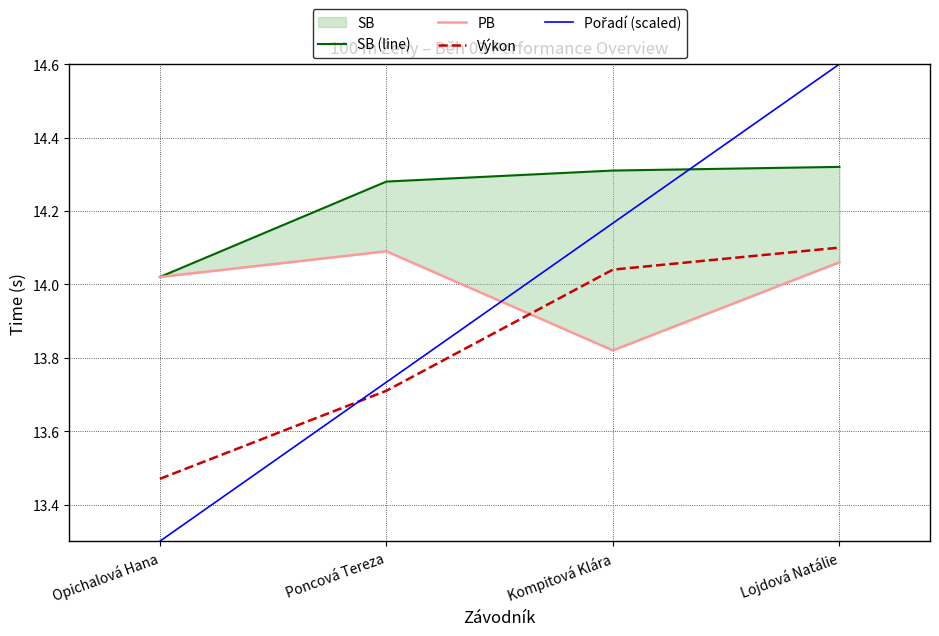

What is the label of the 3rd point from the left?

Kompitová Klára